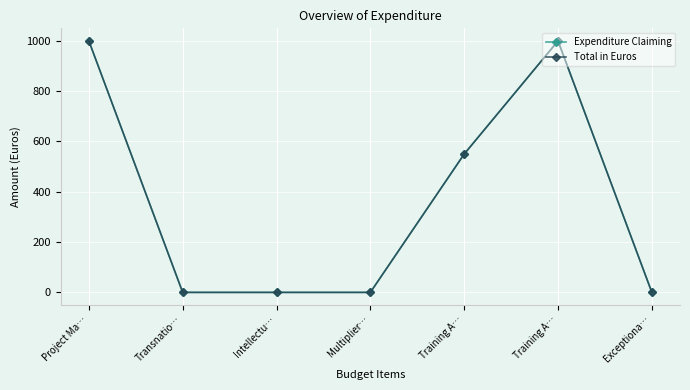

Is this an area chart (filled region under the line)?

No